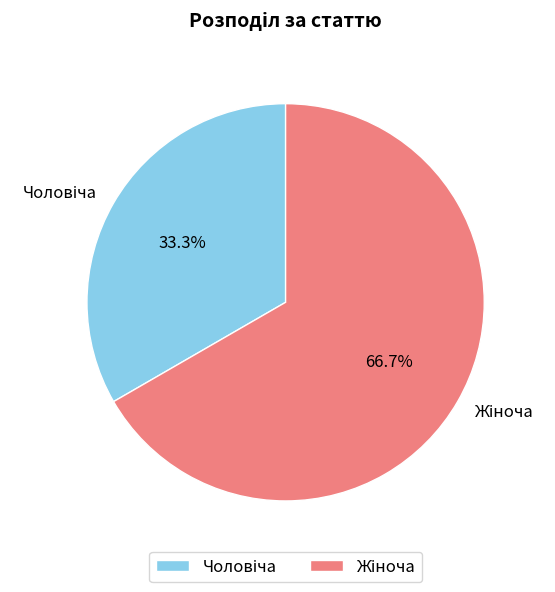

Does any single category account for the majority?

Yes